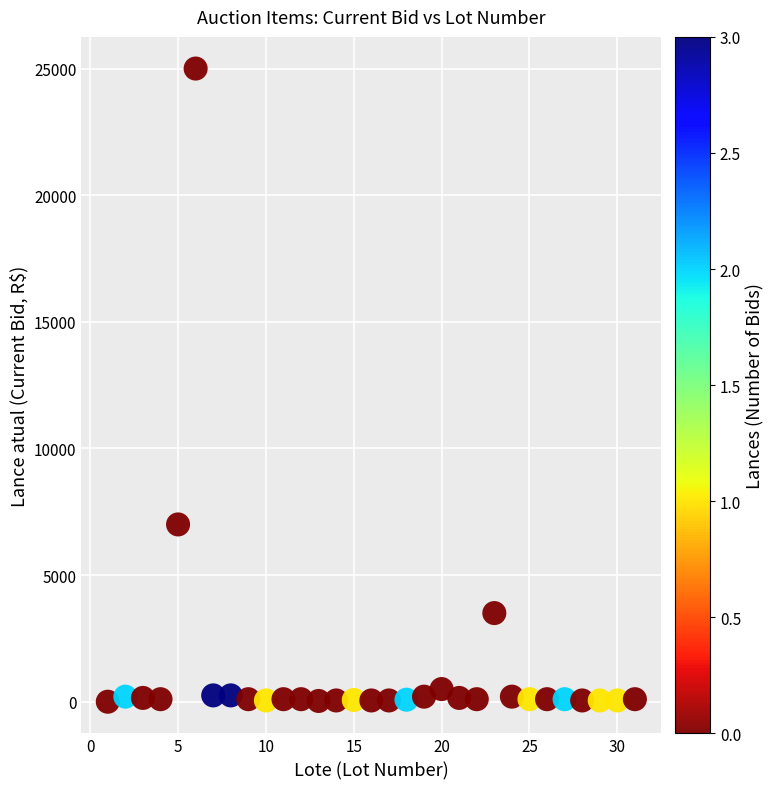

What is the range of X values (max minus min)?

30